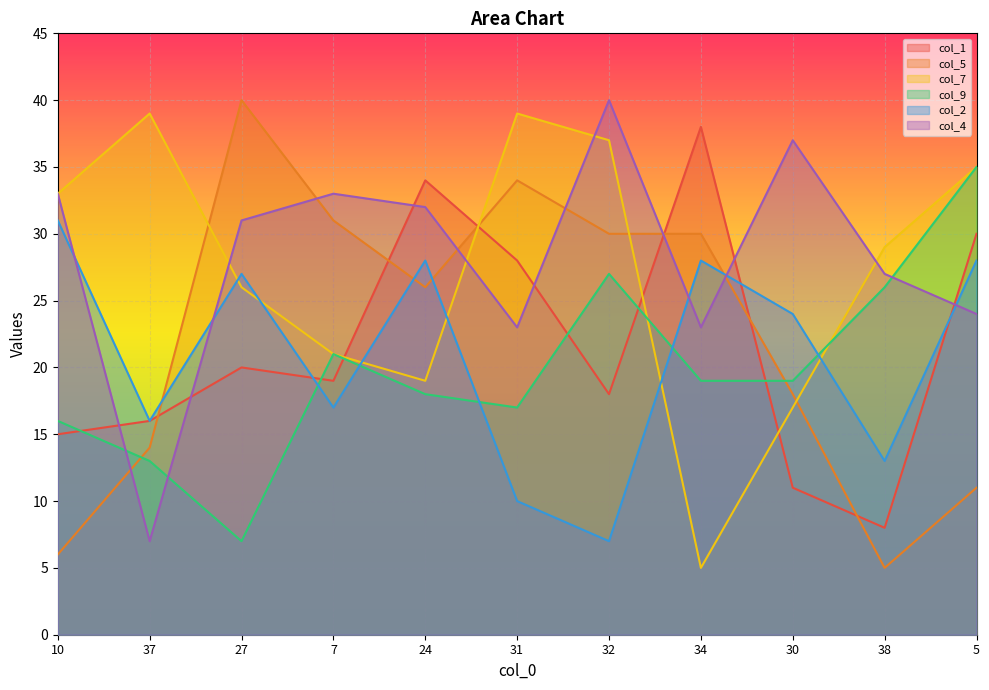

What is the maximum value for col_9?

35